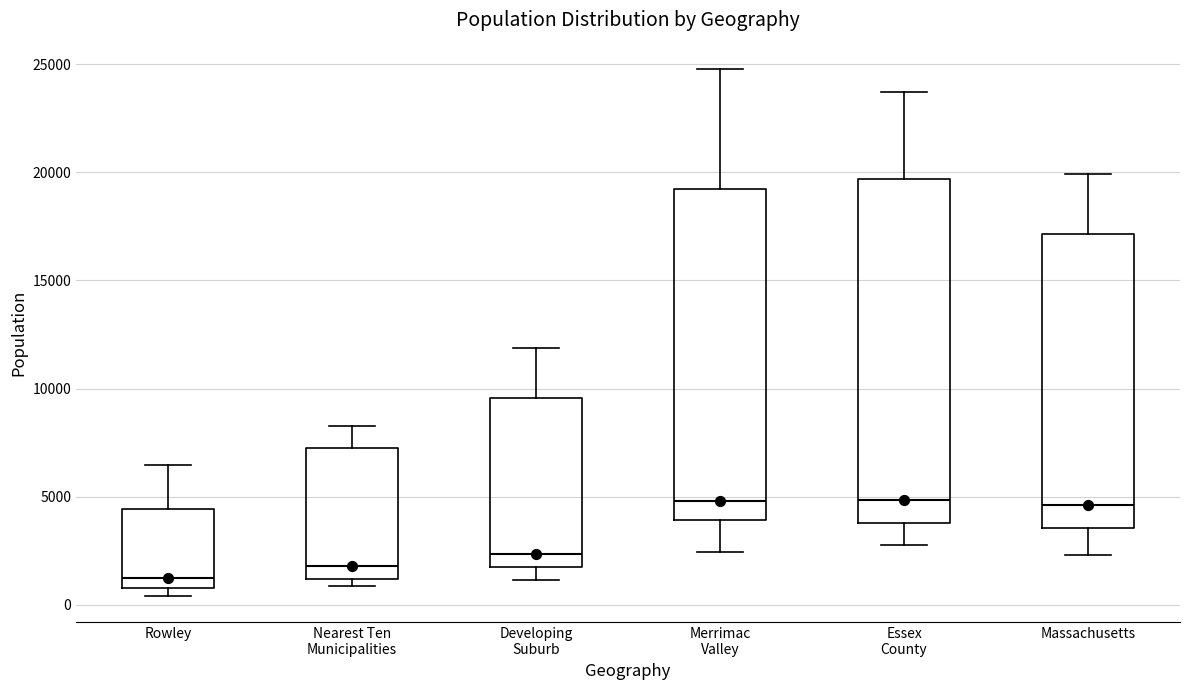

Which box is the tallest, from its lower edge to its upper edge?

Essex County